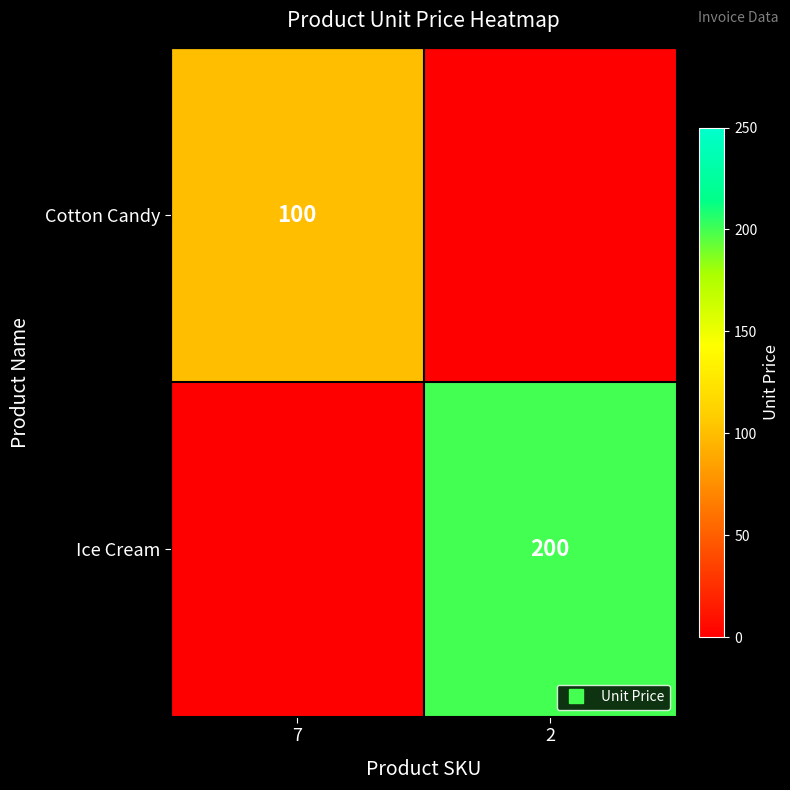

What is the difference between the maximum and minimum values in the Cotton Candy series?

100